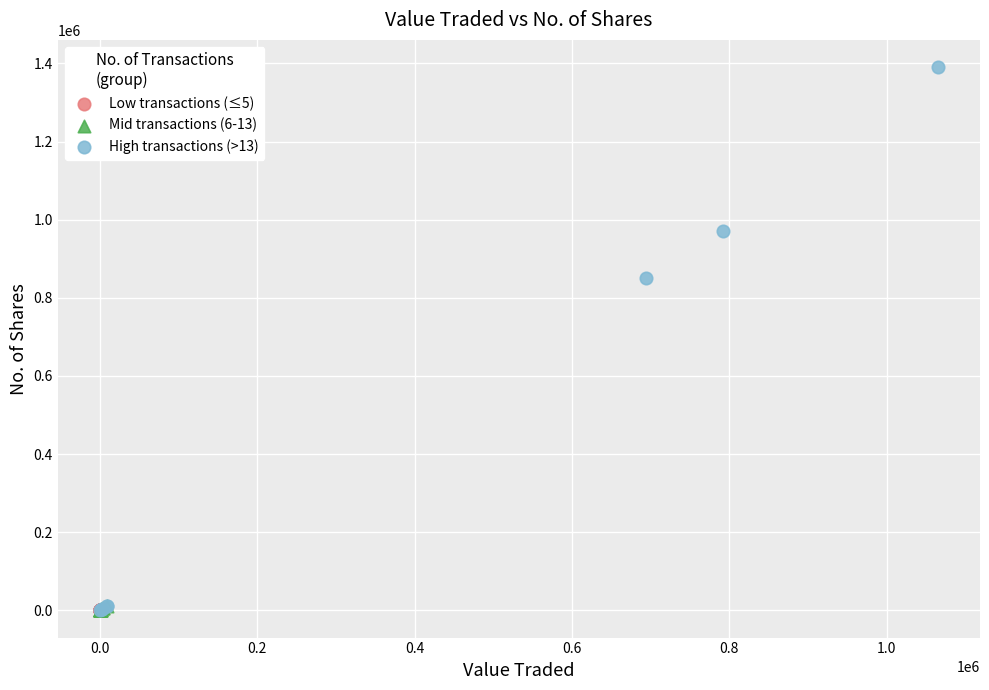

Which series contains the highest Y value?

High transactions (>13)